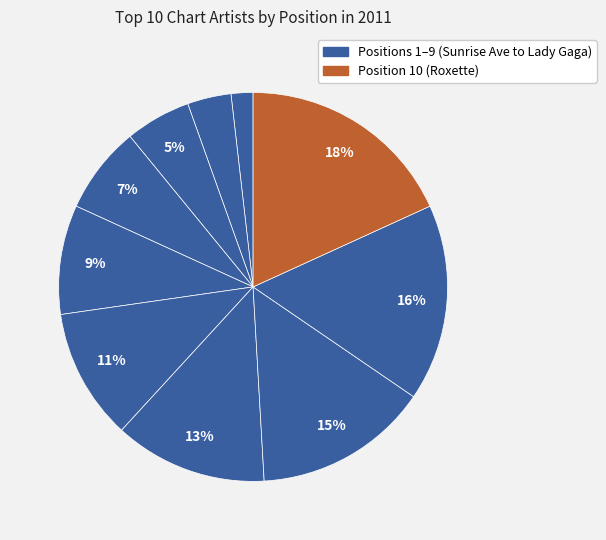

Which slice is the smallest?

Sunrise Avenue